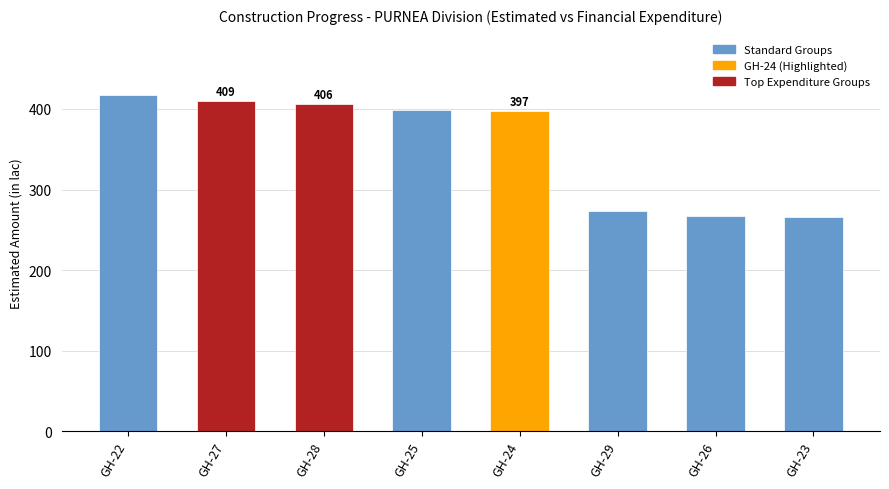

Approximately how many times larger is the value at GH-22 compared to GH-29?

1.5